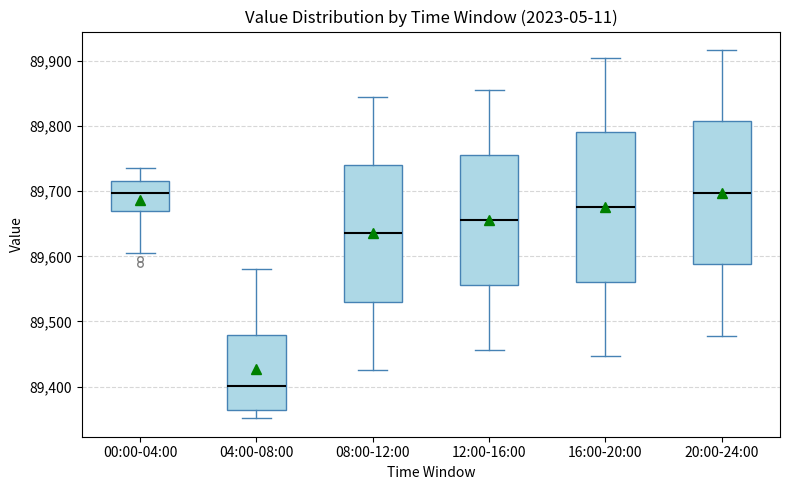

Reading left to right, read every box against the y-axis: the position of its median line, the range the box covers, and the ends of its whiskers. The values are not printed on the chart, so give them approximately, as read against the axis.

00:00-04:00: median 89700, box 89670 to 89720, whiskers 89600 to 89740
04:00-08:00: median 89400, box 89360 to 89480, whiskers 89350 to 89580
08:00-12:00: median 89640, box 89530 to 89740, whiskers 89430 to 89840
12:00-16:00: median 89660, box 89560 to 89760, whiskers 89460 to 89860
16:00-20:00: median 89680, box 89560 to 89790, whiskers 89450 to 89900
20:00-24:00: median 89700, box 89590 to 89810, whiskers 89480 to 89920